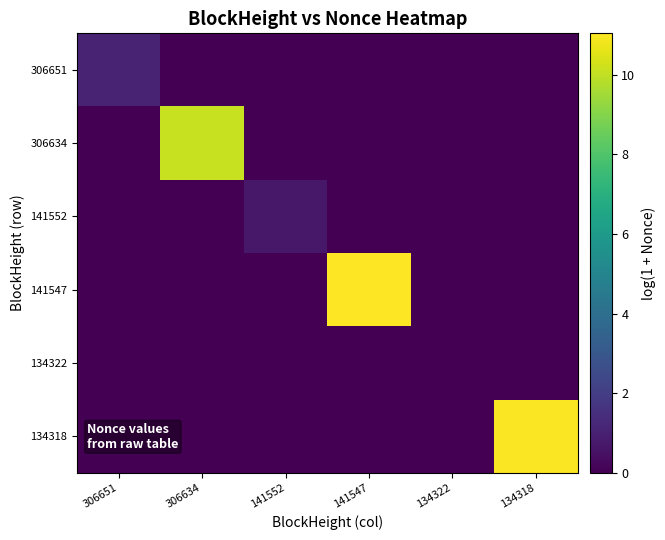

At which category does the chart reach its minimum across all series?

306634